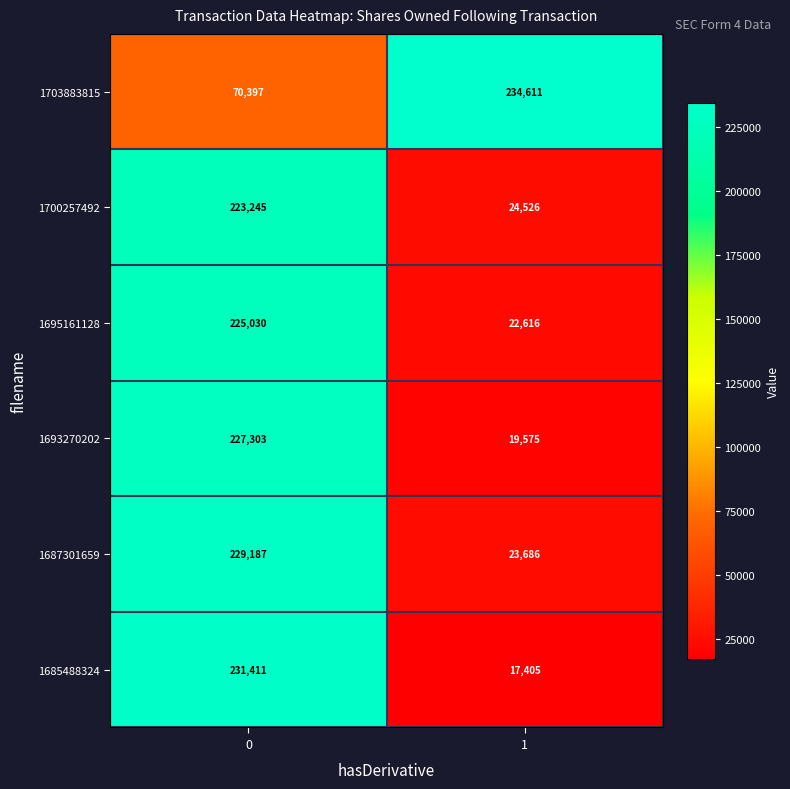

Is it true that 1700257492 equals 223245 at 0?

True